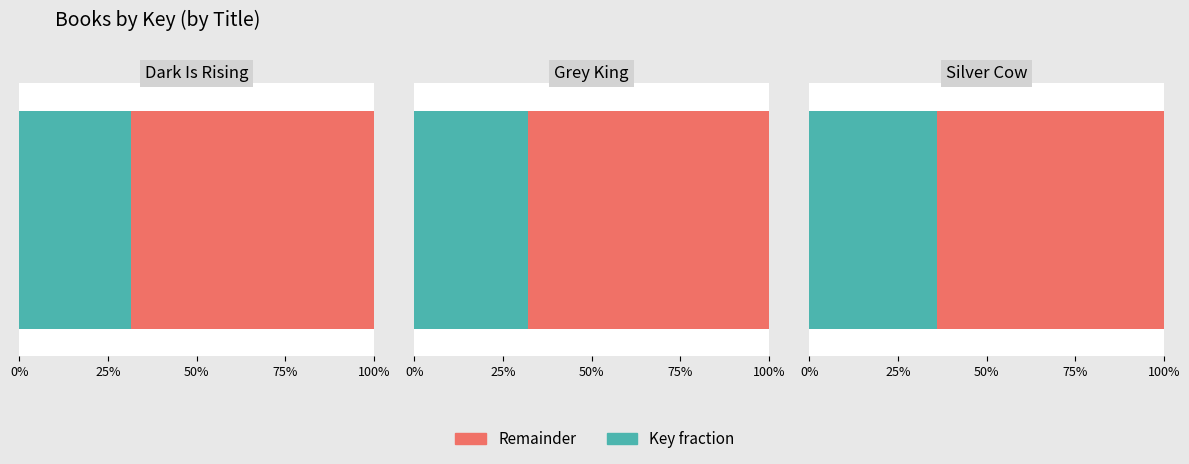

Between Silver Cow and Dark Is Rising, which is larger?

Silver Cow